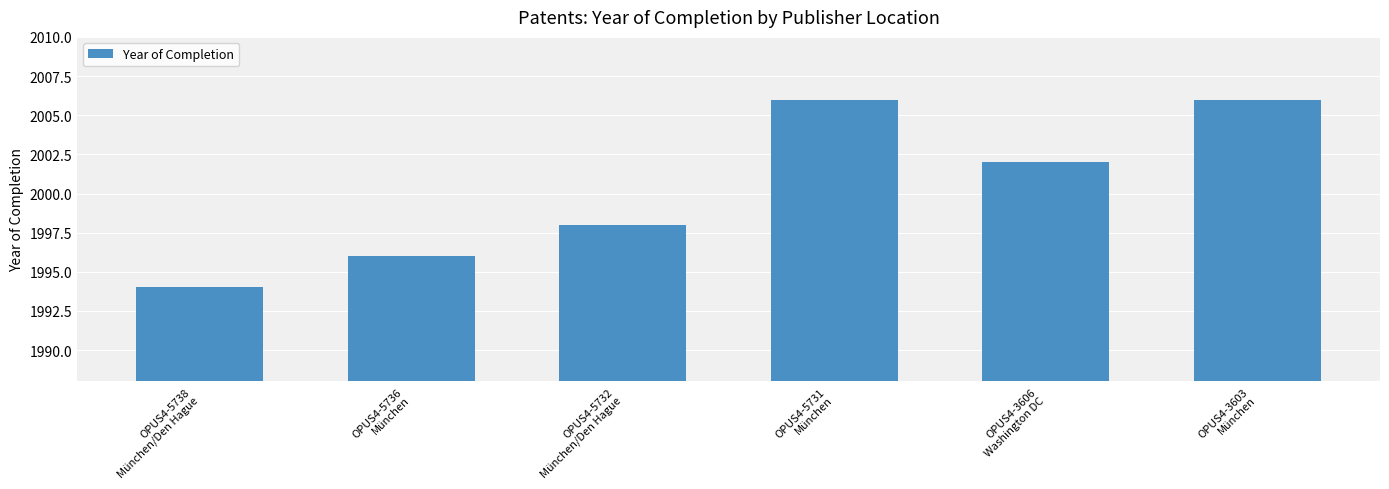

At which category does the chart reach its minimum across all series?

OPUS4-5738
München/Den Hague